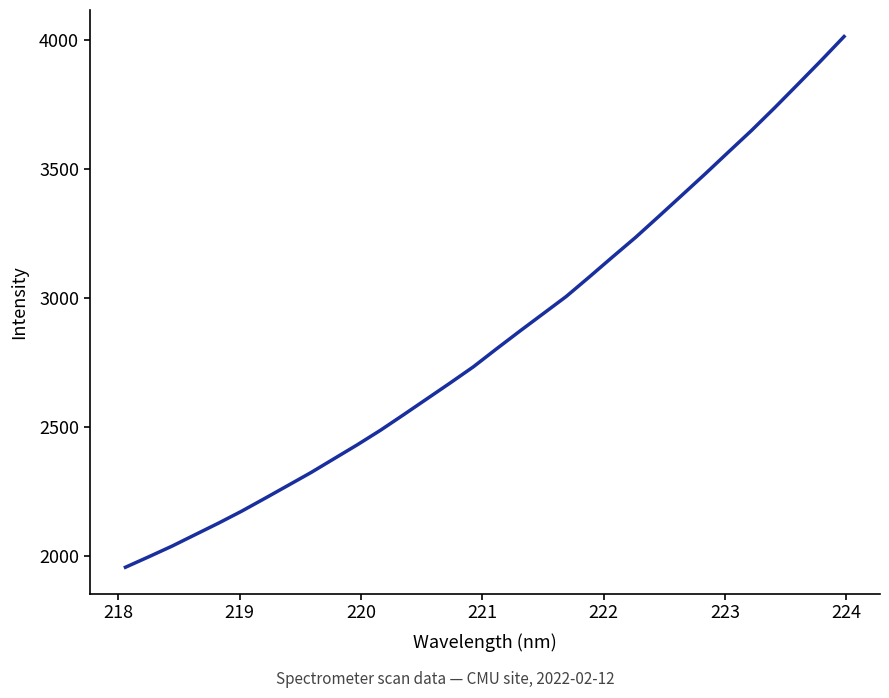

What is the minimum value shown in the chart?

1956.3